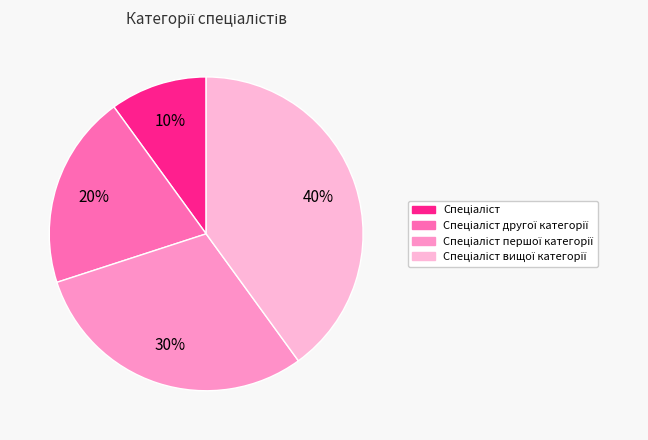

Count the number of slices in the pie.

4